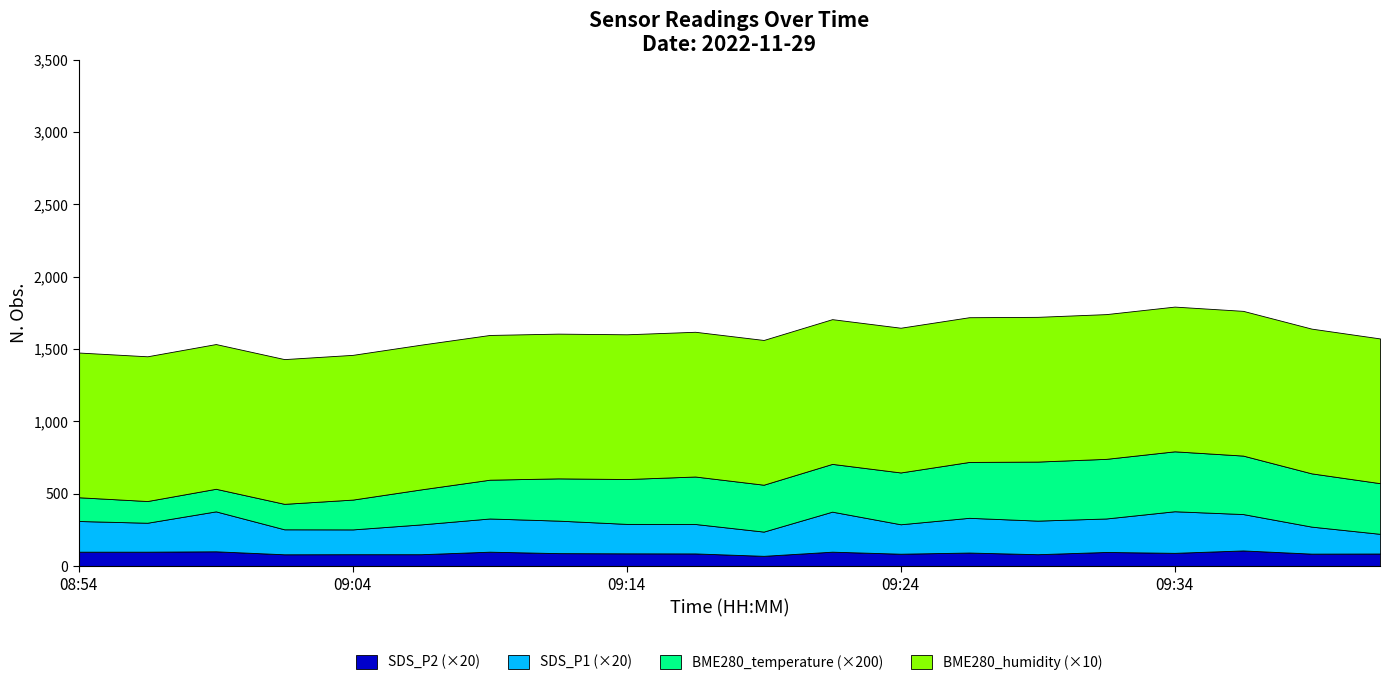

The BME280_humidity series shows 169.9 at 09:04. True or false?

False